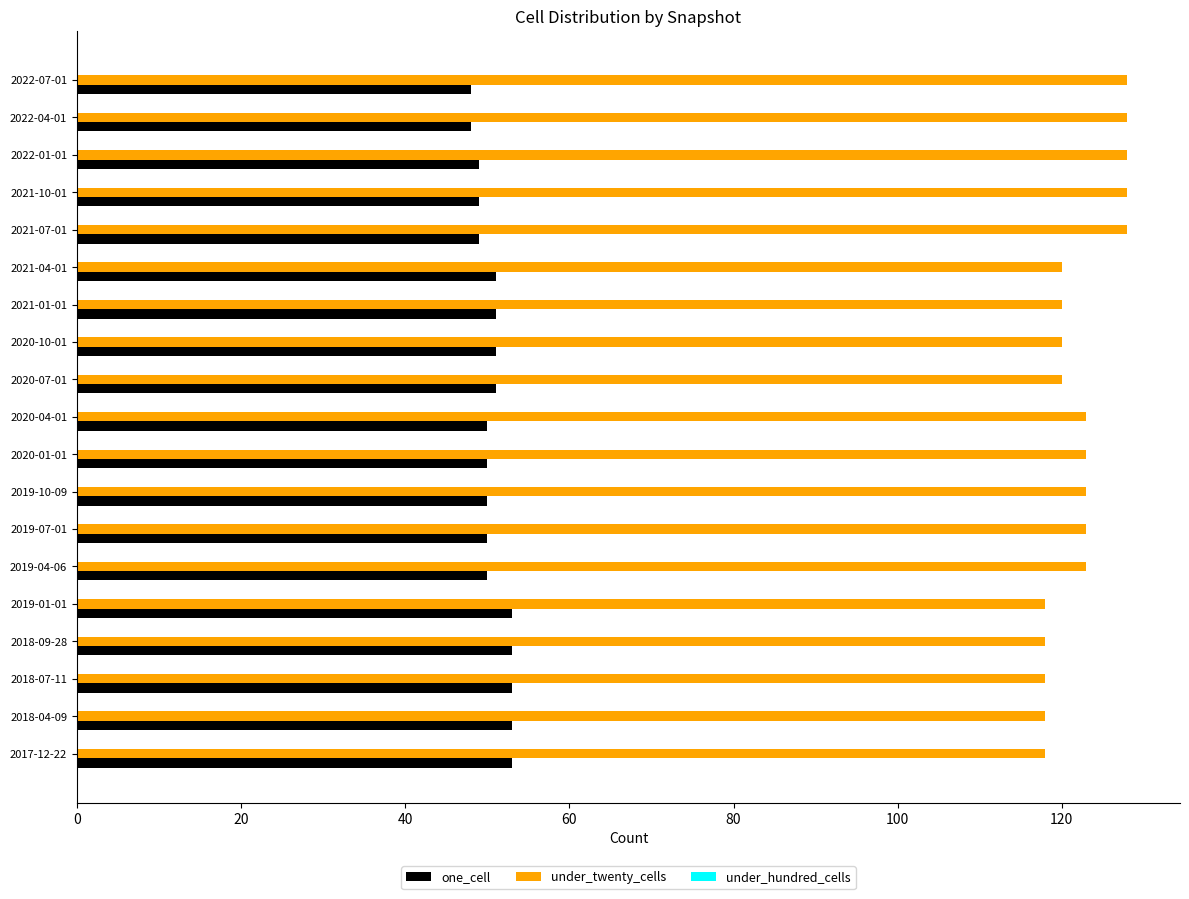

Rank the series by their maximum value, from lowest to highest.

one_cell, under_twenty_cells